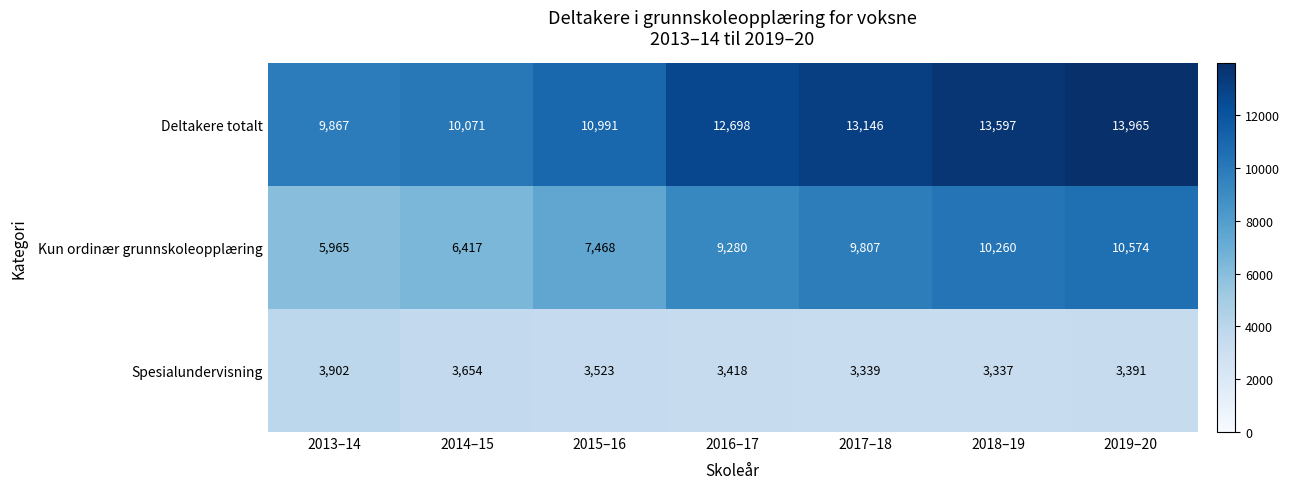

Which series has the widest spread of values?

Kun ordinær grunnskoleopplæring